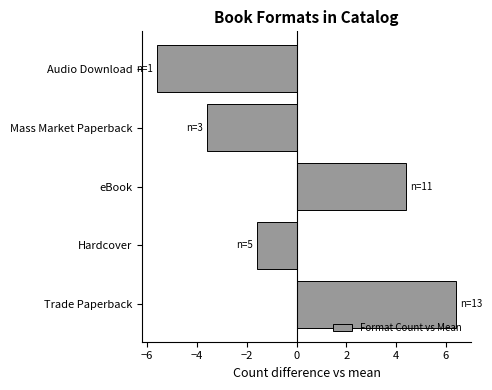

What is the sum of the values at Trade Paperback and Hardcover?

4.8